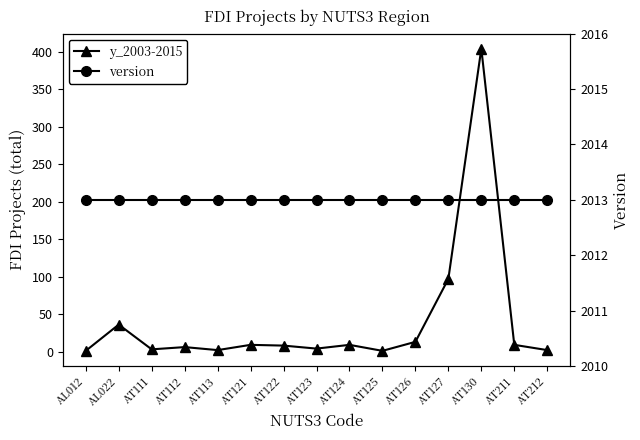

At which category does y_2003-2015 reach its first local peak?

AL022